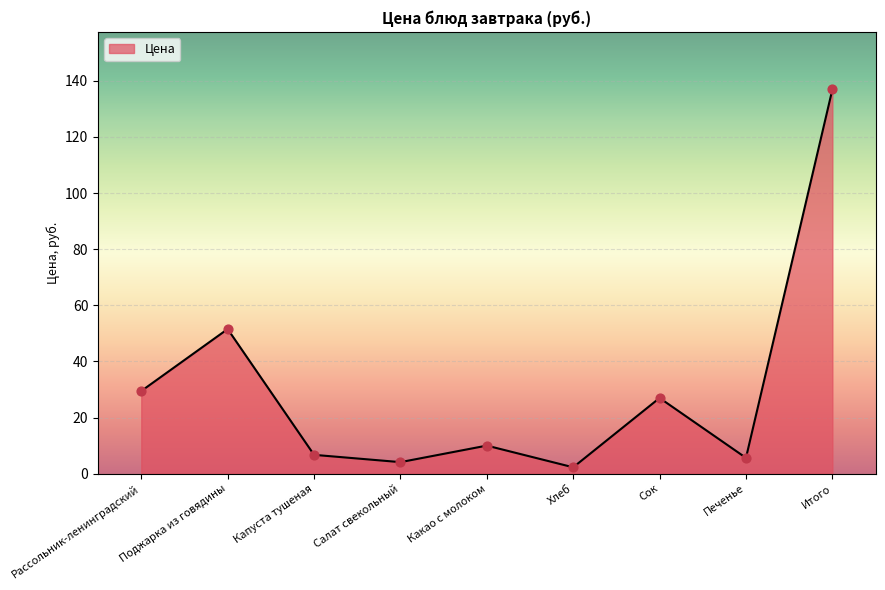

Between Поджарка из говядины and Какао с молоком, which is larger?

Поджарка из говядины